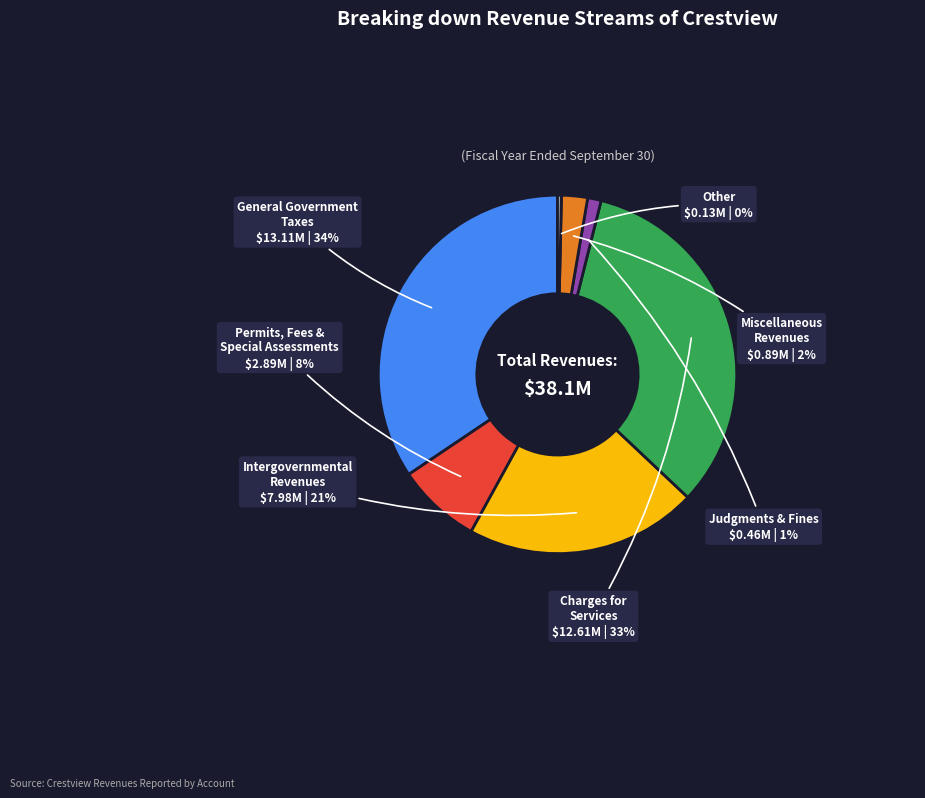

Is there a majority slice in this chart?

No